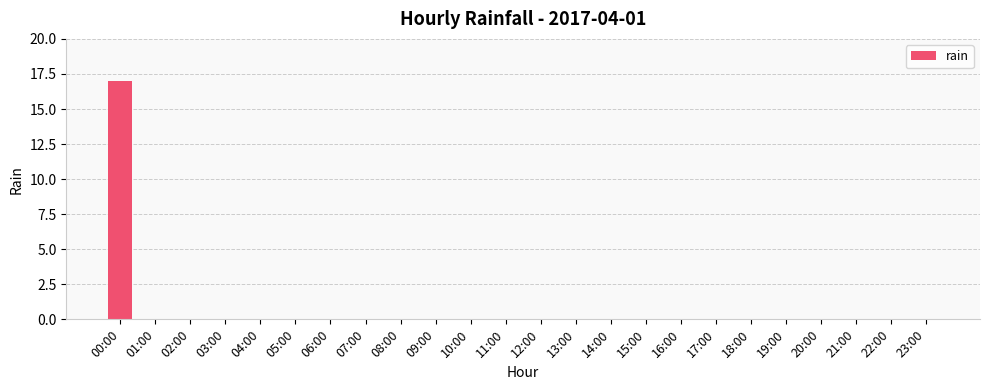

Is it true that the value at 11:00 is -11?

False